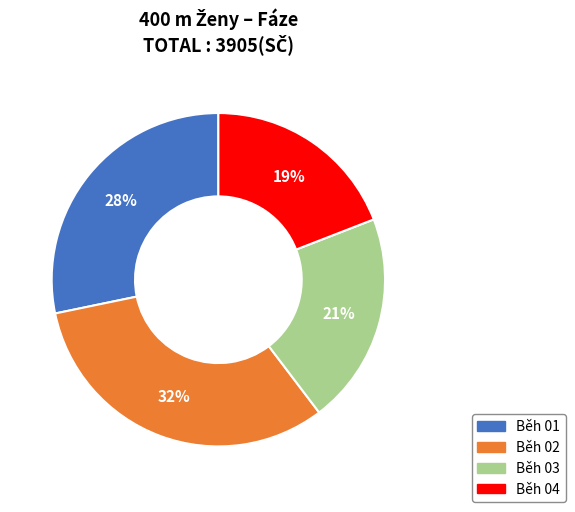

Is the sum of Běh 03 and Běh 02 greater than half?

Yes